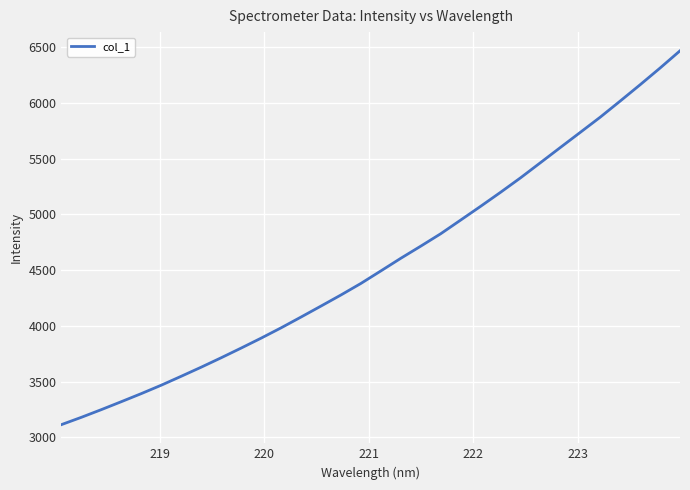

What is the difference between the maximum and minimum values?

3353.1